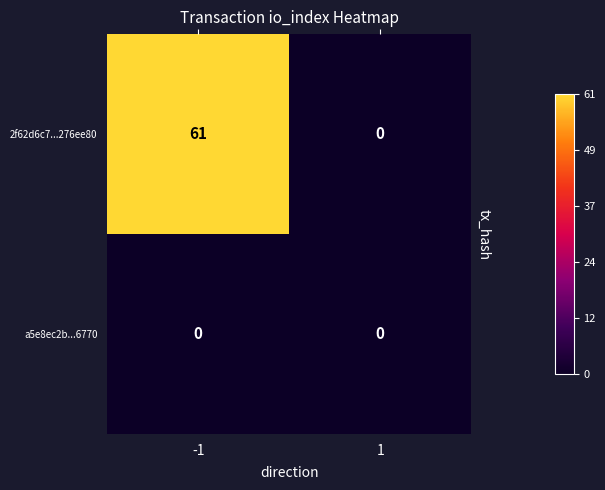

Reading left to right, transcribe all the data shown in this chart.

2f62d6c7...276ee80: -1=61	1=0
a5e8ec2b...6770: -1=0	1=0